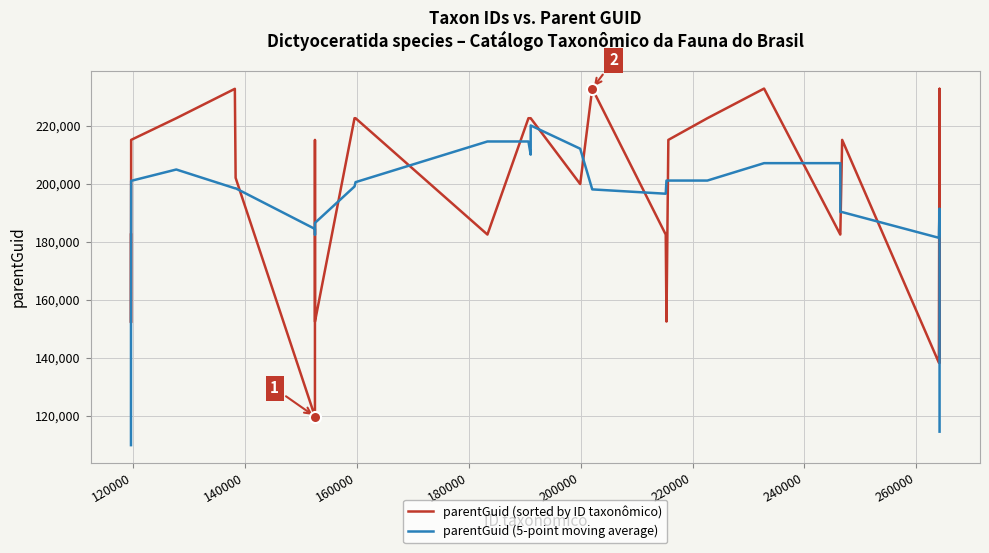

How many series are shown in this chart?

2